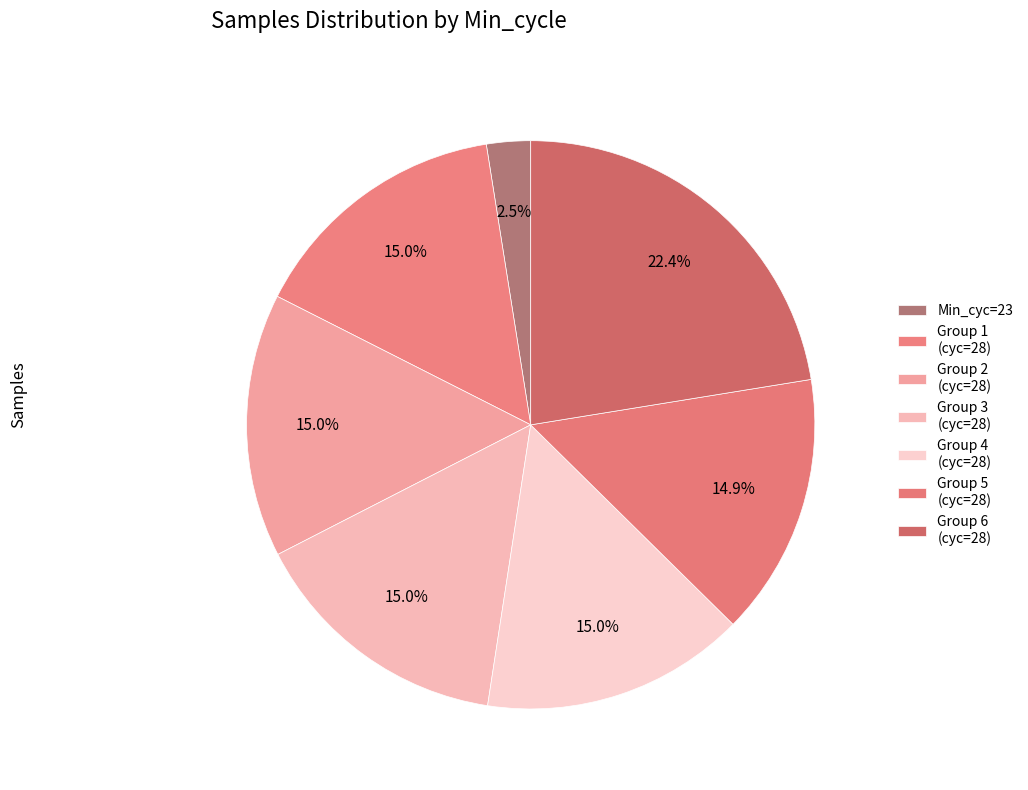

What is the largest slice in the pie chart?

28